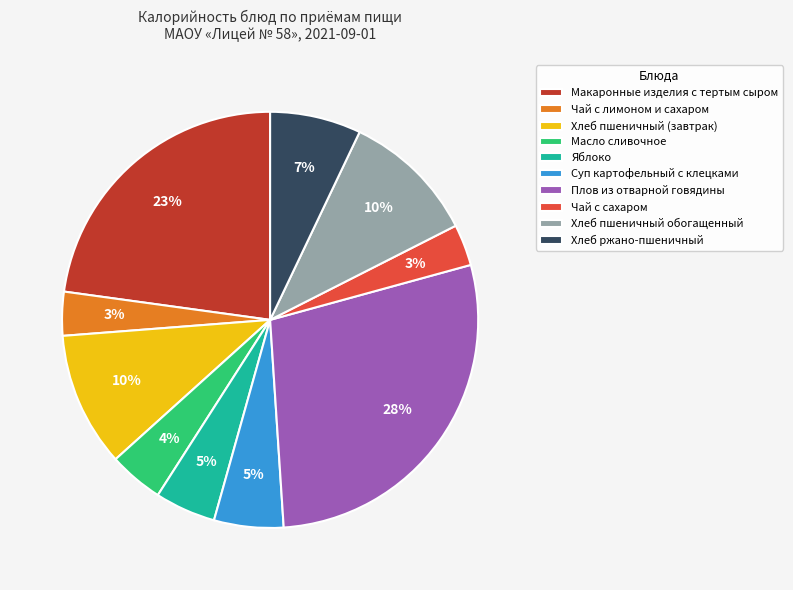

What is the largest slice in the pie chart?

Плов из отварной говядины